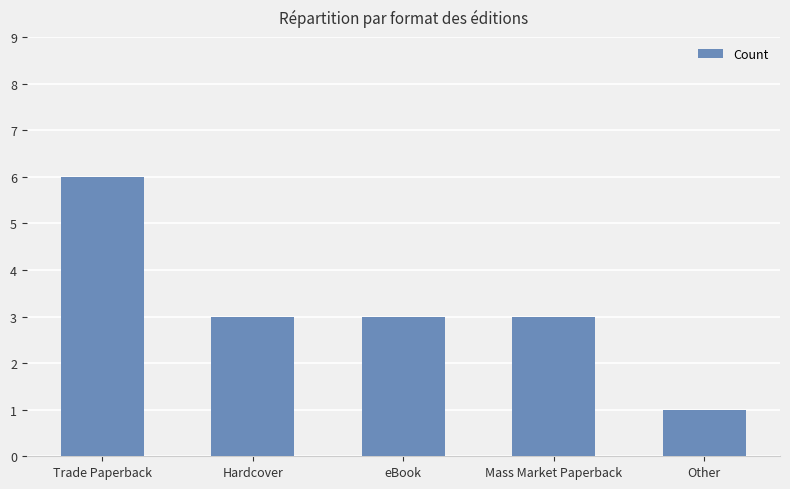

What is the sum of the values at Other and Trade Paperback?

7